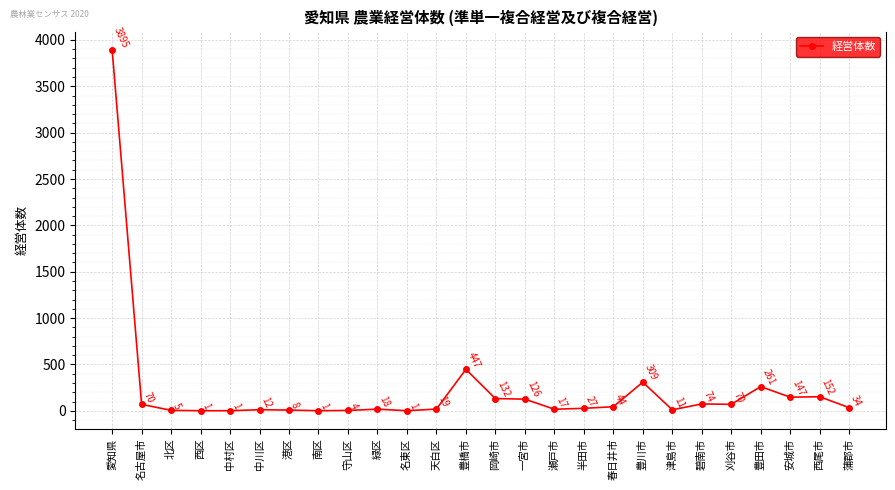

What is the sum of all values?

5886